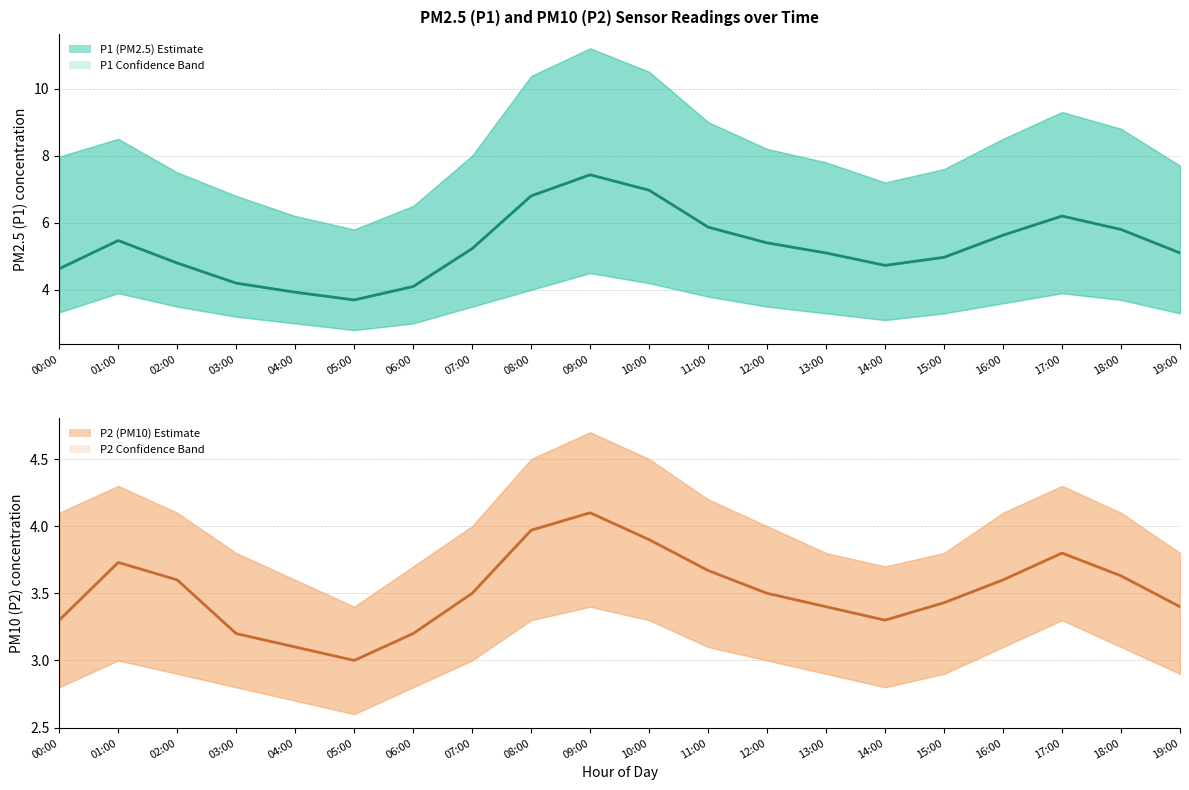

What is the maximum value for P2 (PM10)?

4.1